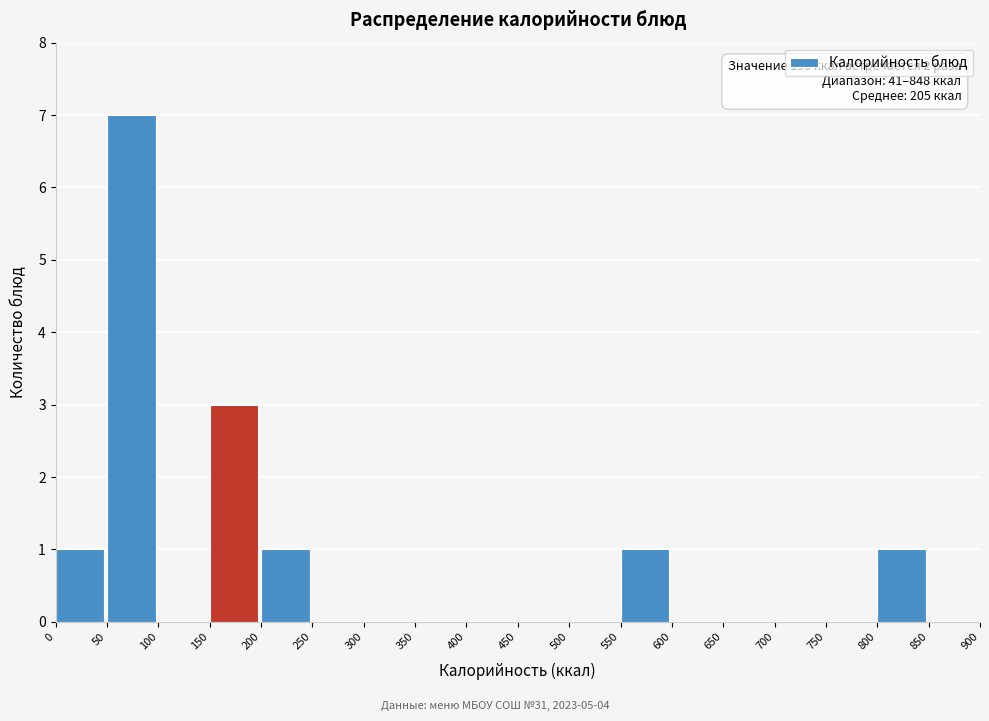

Which range on the x-axis has the tallest bar?

50 to 100